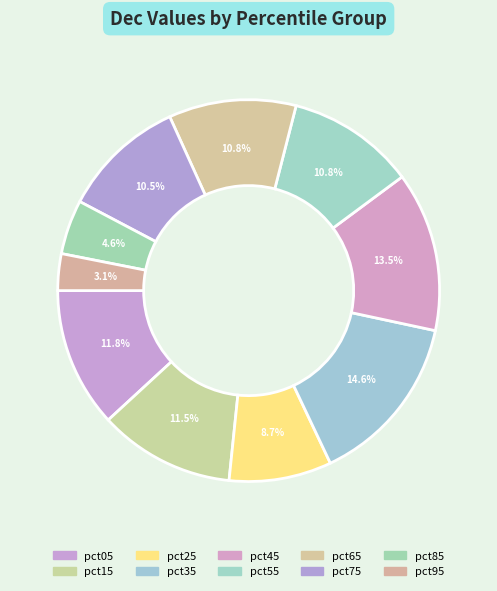

True or false: pct75 accounts for 24% of the total.

False